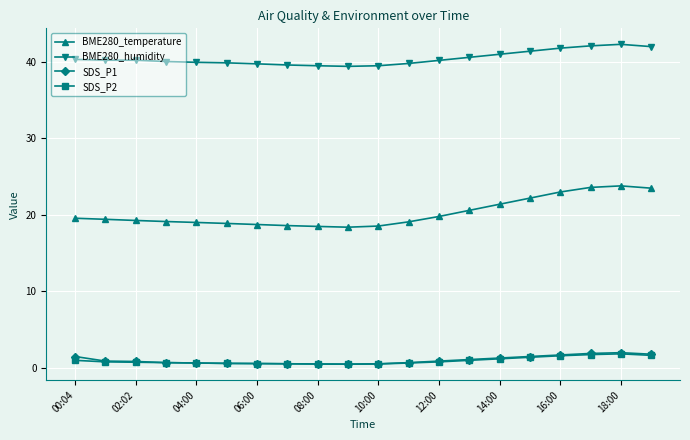

Does the chart have visible grid lines?

Yes